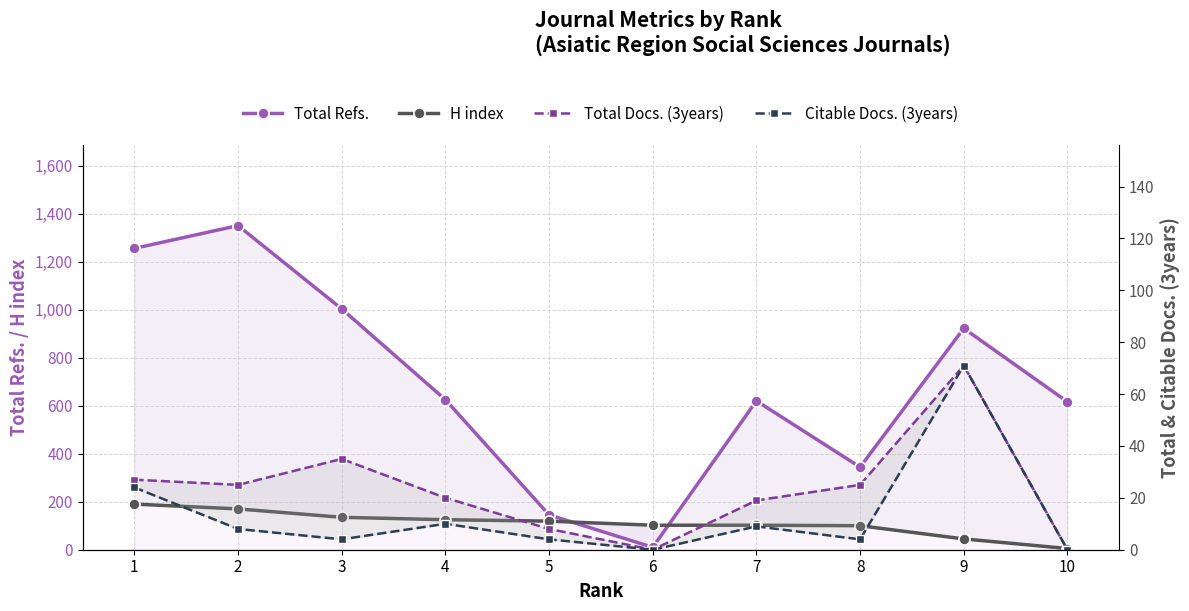

Rank the series at 2 from lowest to highest value.

Citable Docs. (3years), Total Docs. (3years), H index, Total Refs.